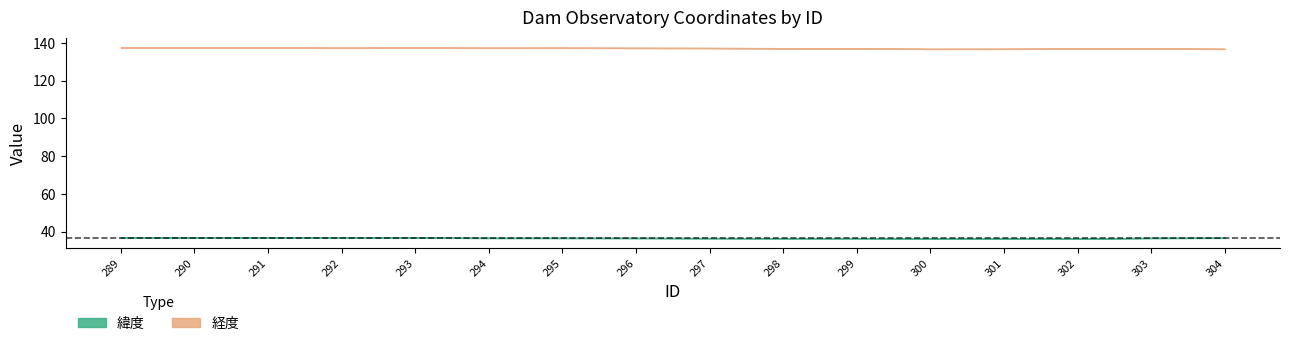

Reading right to left, extract all data points from this chart.

緯度: 36.7	36.7	36.3	36.5	36.3	36.5	36.5	36.6	36.6	36.7	36.7	36.8	36.8	36.9	36.9	36.9
経度: 136.9	137.0	137.0	136.9	136.8	137.1	137.2	137.3	137.4	137.4	137.4	137.5	137.4	137.5	137.5	137.6